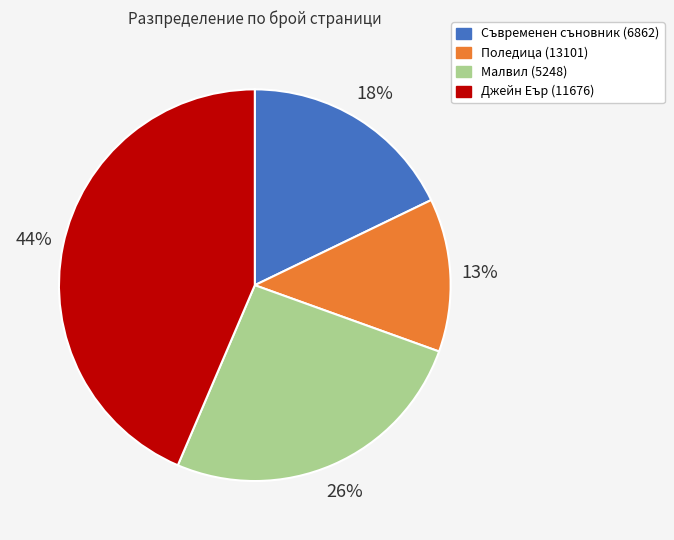

To the nearest percent, what is the difference between the Малвил (5248) and Съвременен съновник (6862) slice percentages?

8%